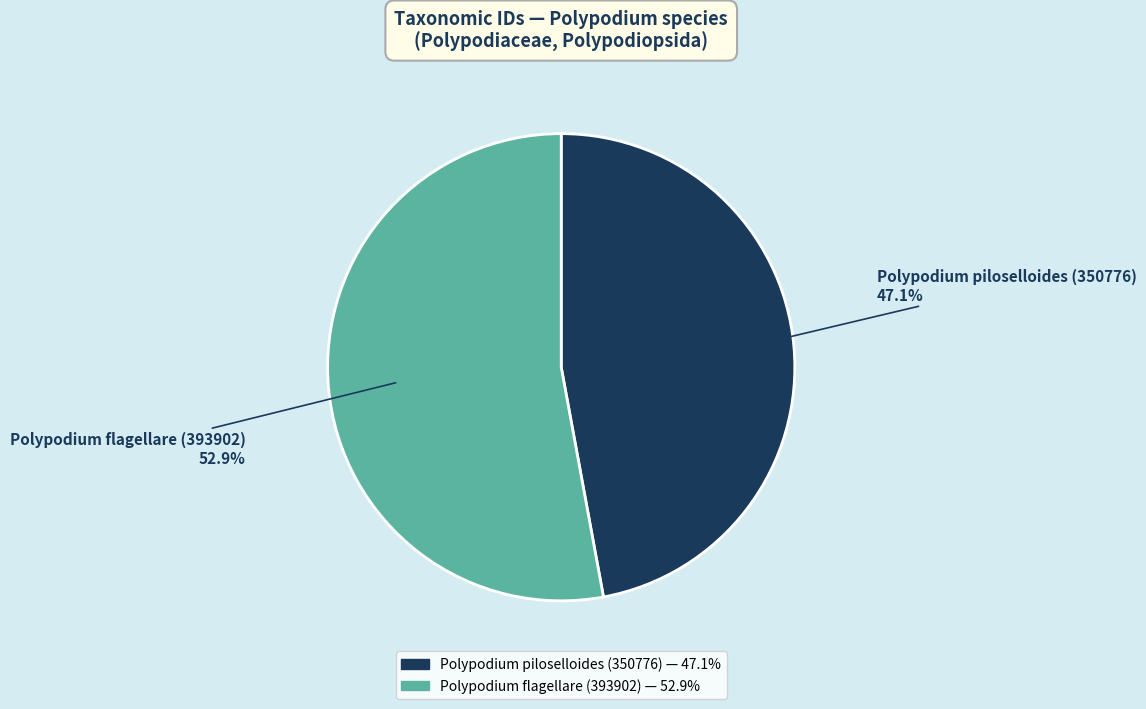

To the nearest percent, what is the difference between the largest and smallest slice percentages?

6%